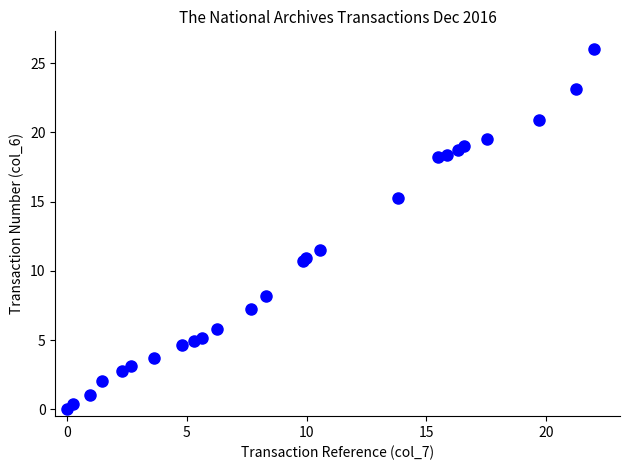

What Y value in the scatter plot is closest to 13?

11.5